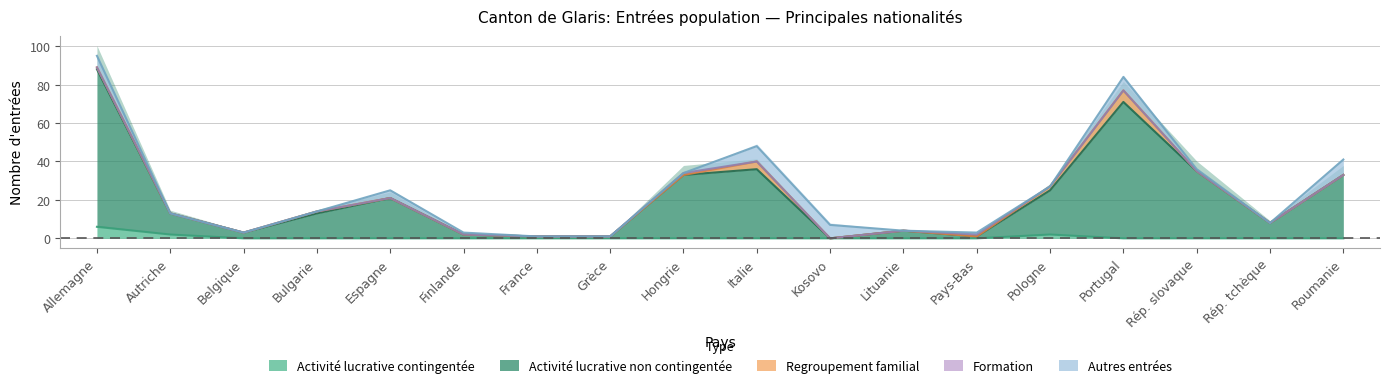

True or false: Regroupement familial and Activité lucrative contingentée intersect in this chart.

False